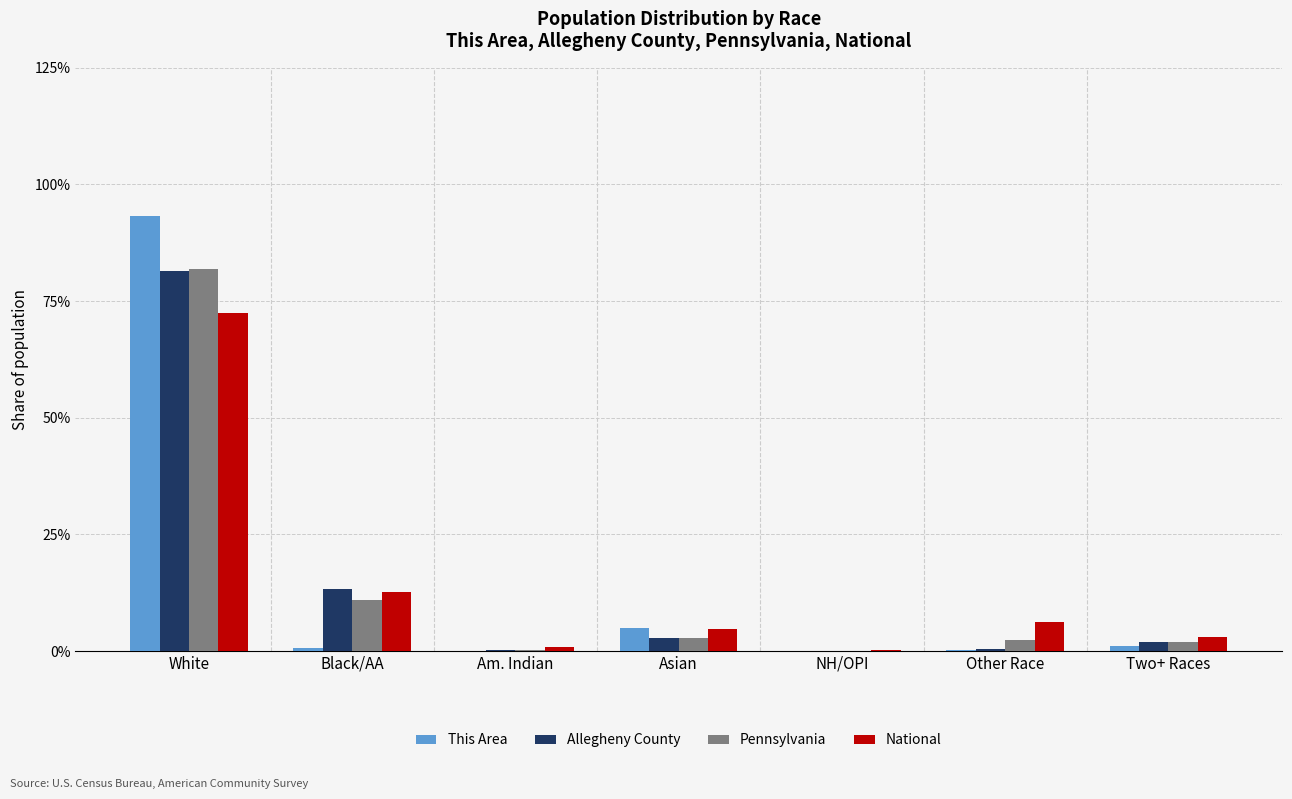

What is the total value across all series at Two+ Races?

7.6